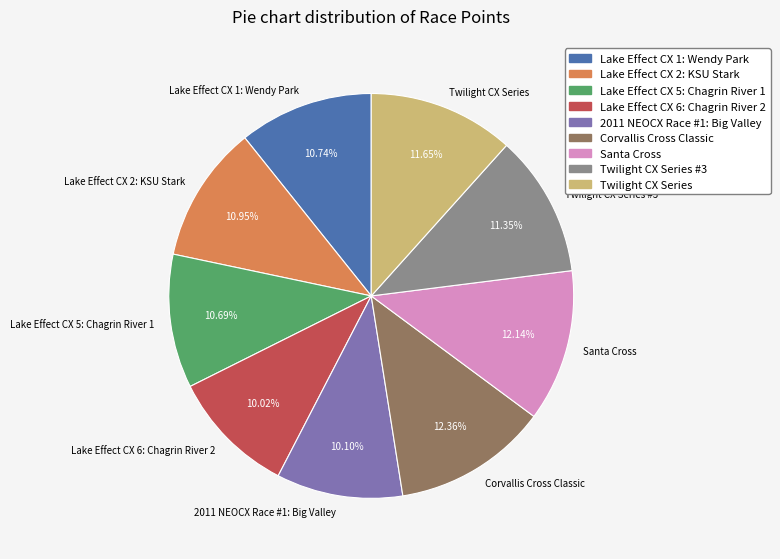

Combined, what portion of the pie is Lake Effect CX 5: Chagrin River 1 and Corvallis Cross Classic?

23.0%